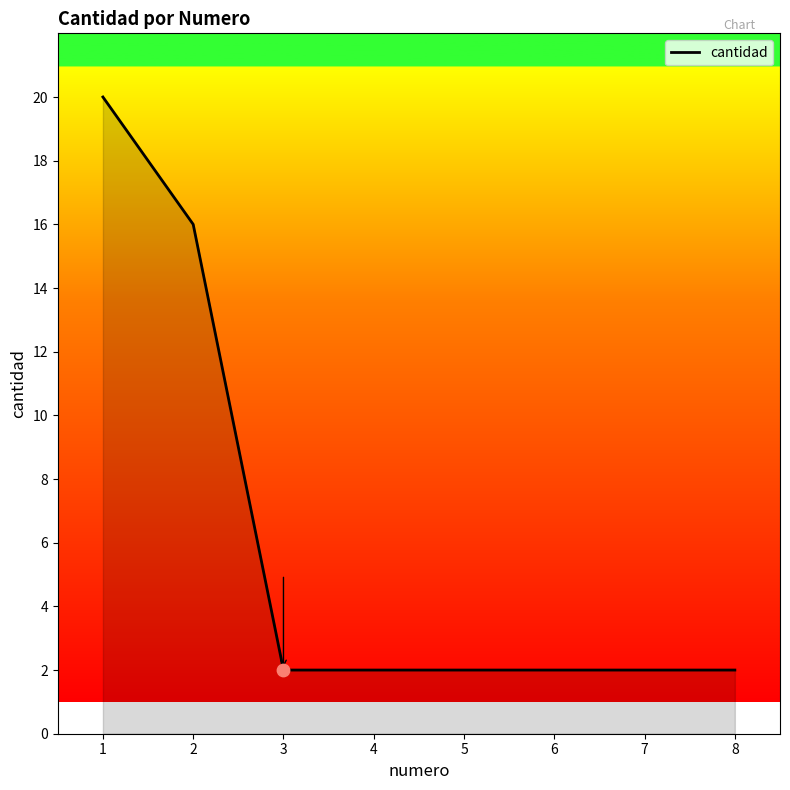

What is the ratio of the value at 2 to the value at 1?

0.8